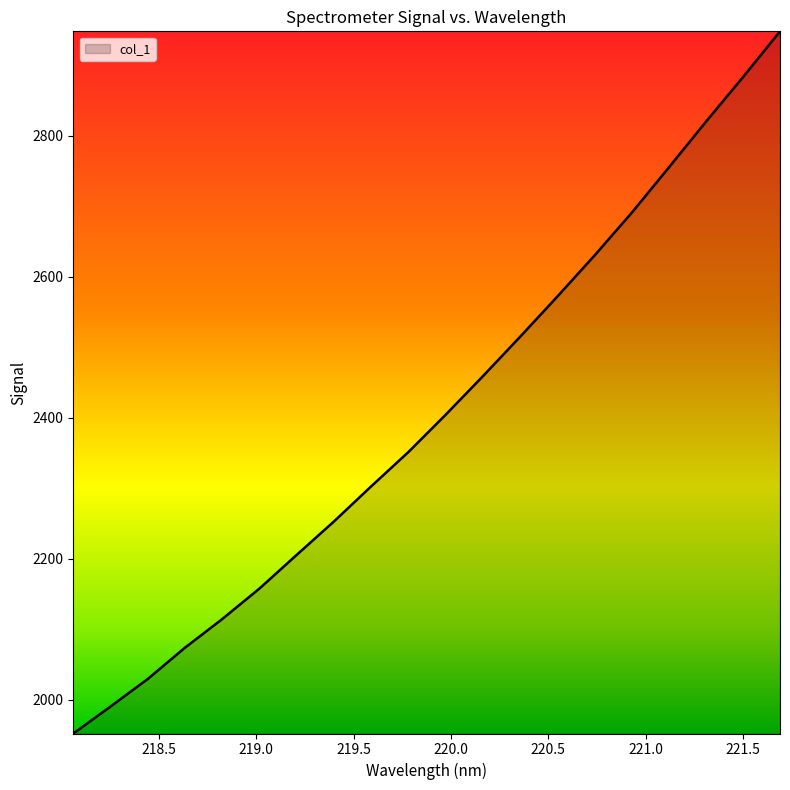

What is the minimum value shown in the chart?

1952.2